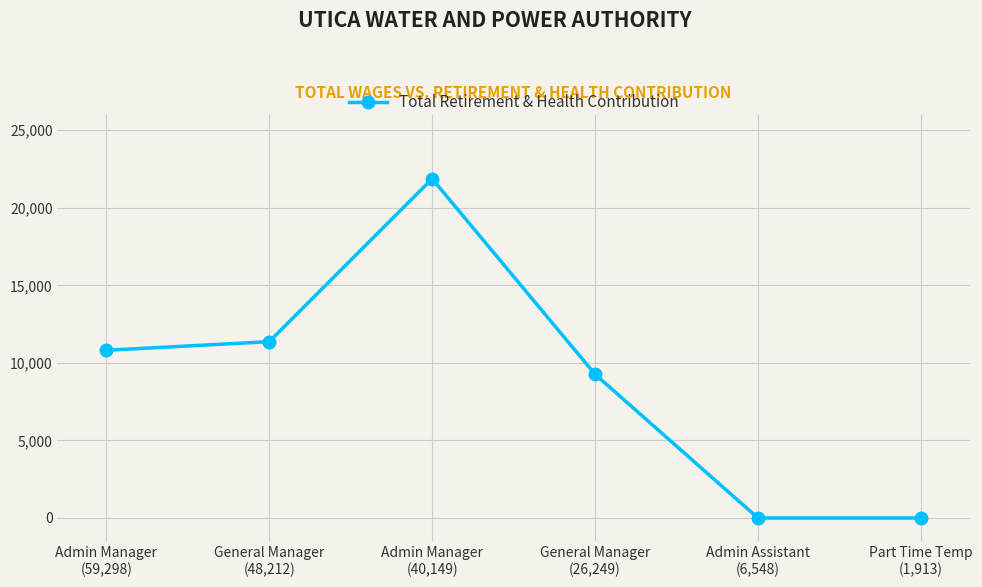

Does the chart display data point markers on the line(s)?

Yes